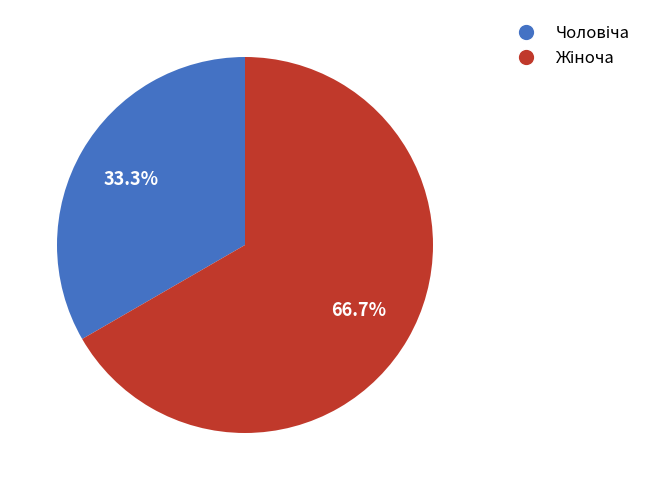

Does any single category account for the majority?

Yes